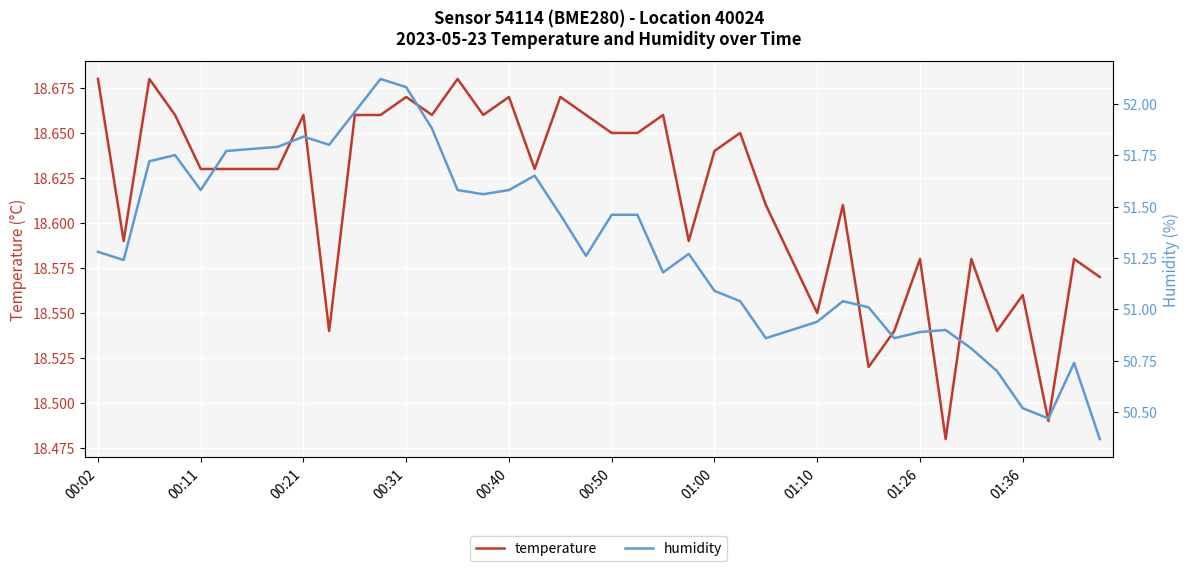

What is the average value of the humidity series?

51.3